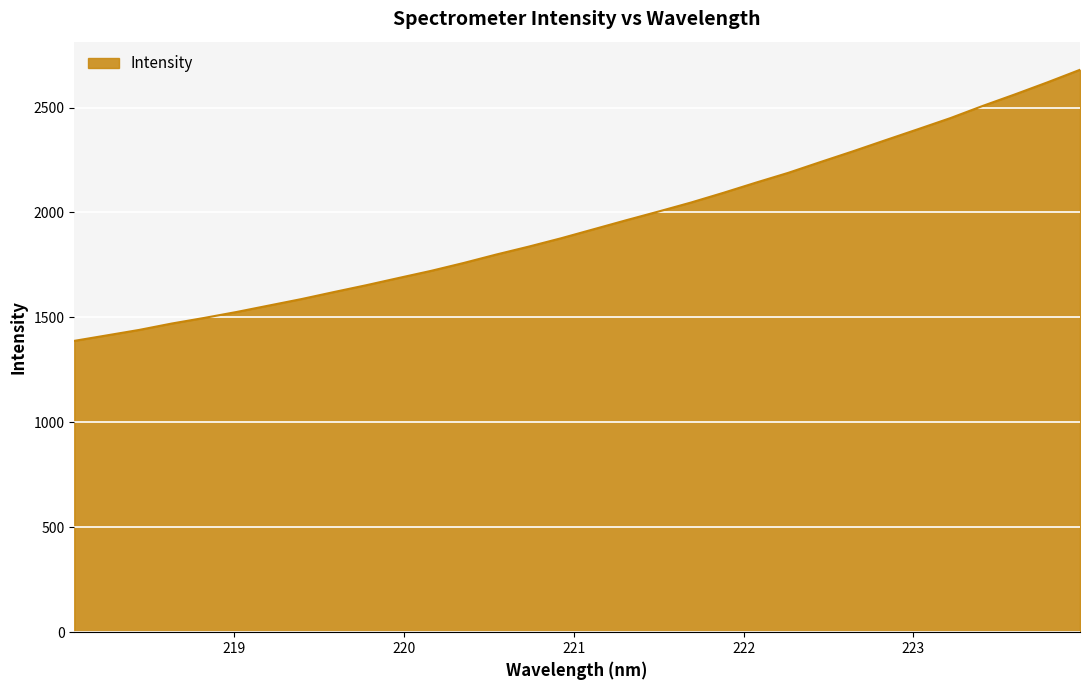

What is the sum of all values?

62294.3